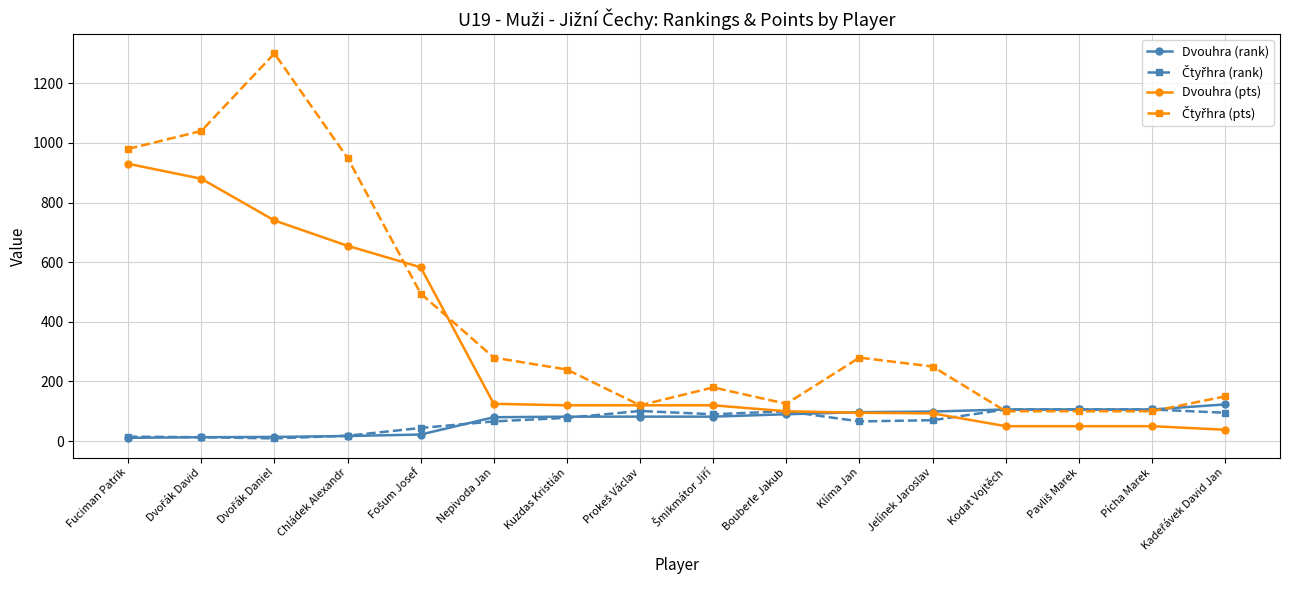

Is the value of Dvouhra (rank) at Kuzdas Kristián greater than the value of Dvouhra (pts) at Kodat Vojtěch?

Yes